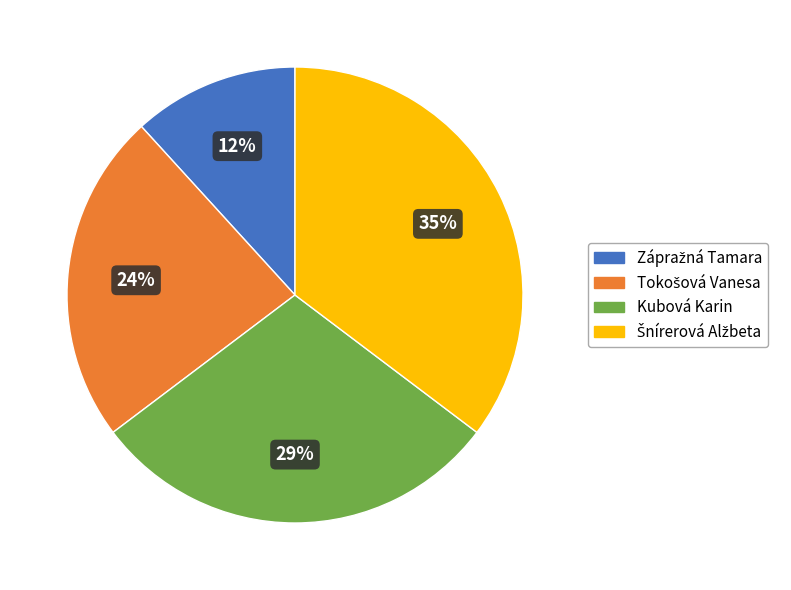

The Kubová Karin slice represents 29% of the pie. True or false?

True